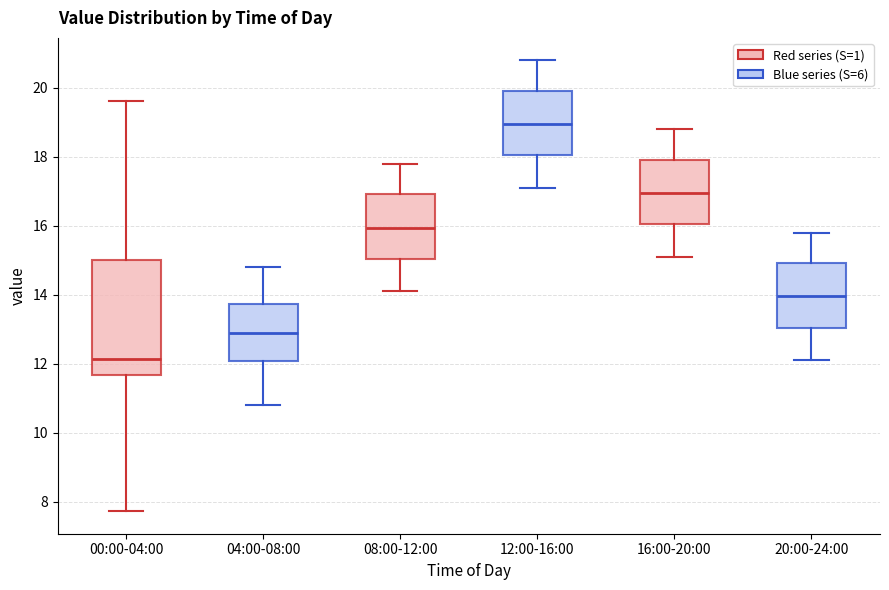

Which box has the highest median line?

12:00-16:00